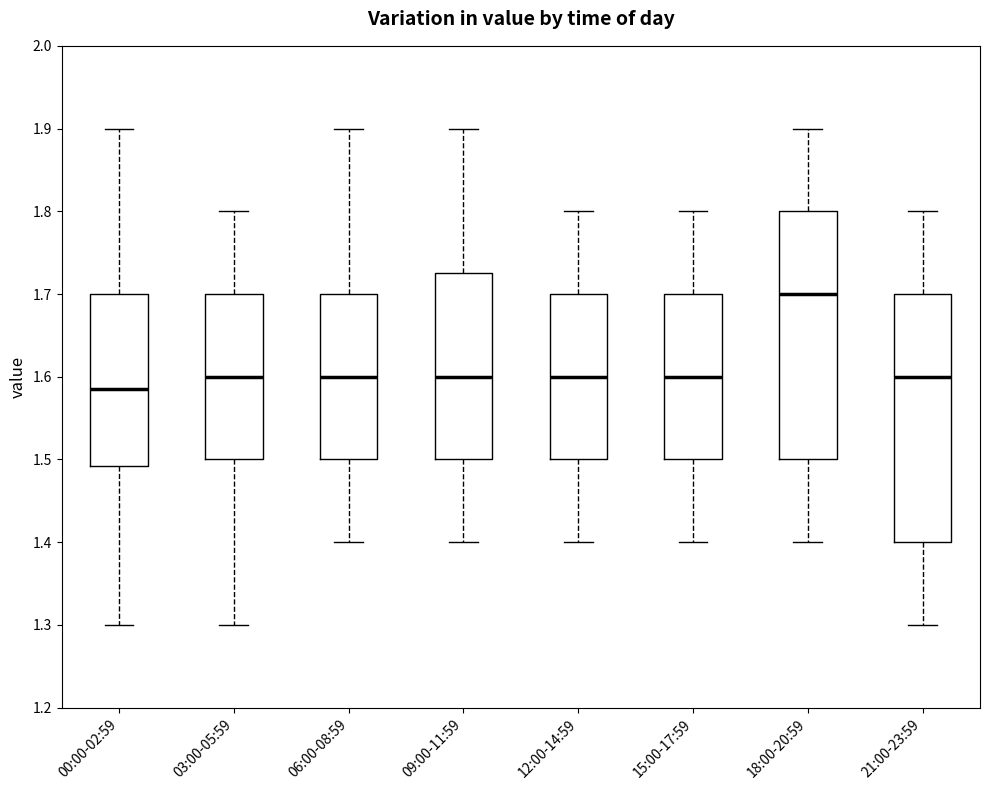

Reading left to right, transcribe this box plot: for each box, give where its median line is, the range the box spans, and where its two whiskers end, as read against the y-axis. The values are not printed on the chart, so give them approximately, as read against the axis.

00:00-02:59: median 1.59, box 1.49 to 1.70, whiskers 1.30 to 1.90
03:00-05:59: median 1.60, box 1.50 to 1.70, whiskers 1.30 to 1.80
06:00-08:59: median 1.60, box 1.50 to 1.70, whiskers 1.40 to 1.90
09:00-11:59: median 1.60, box 1.50 to 1.73, whiskers 1.40 to 1.90
12:00-14:59: median 1.60, box 1.50 to 1.70, whiskers 1.40 to 1.80
15:00-17:59: median 1.60, box 1.50 to 1.70, whiskers 1.40 to 1.80
18:00-20:59: median 1.70, box 1.50 to 1.80, whiskers 1.40 to 1.90
21:00-23:59: median 1.60, box 1.40 to 1.70, whiskers 1.30 to 1.80